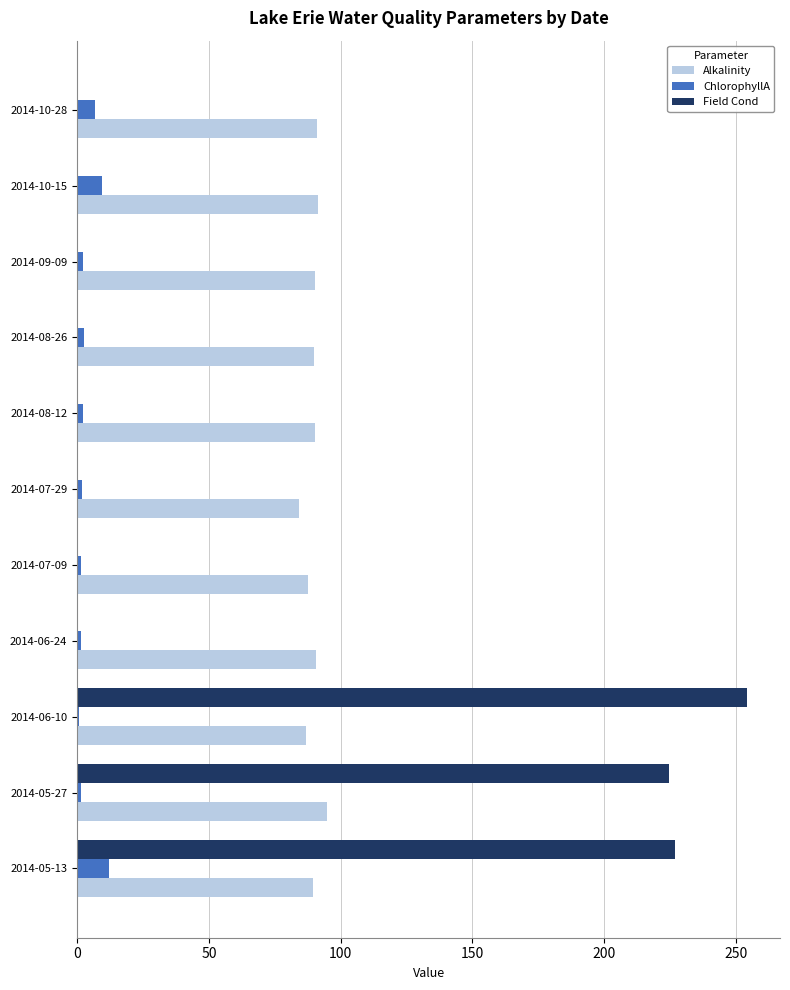

Is it true that Alkalinity equals 29.8 at 2014-08-26?

False